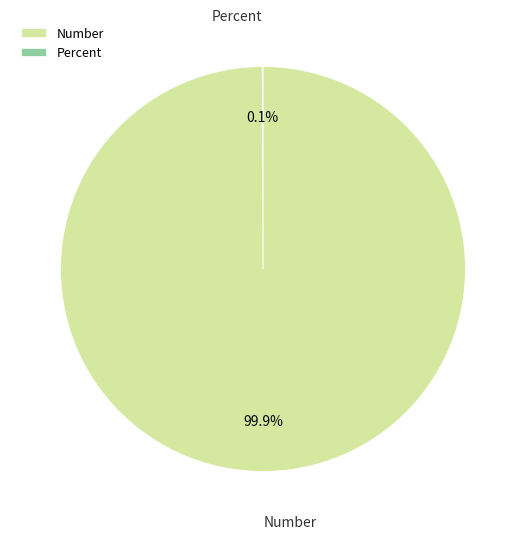

Does Number represent more than half of the total?

Yes